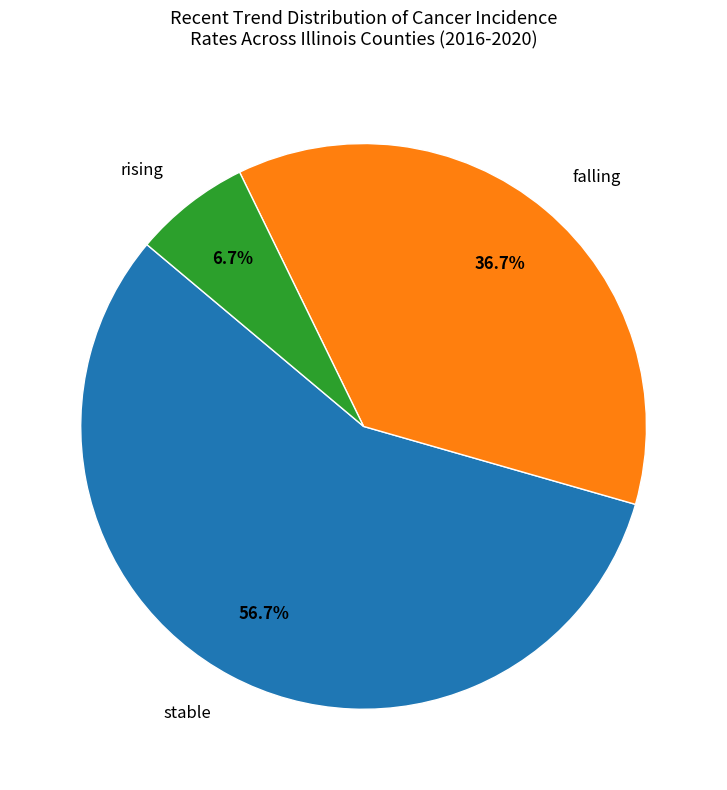

What is the largest slice in the pie chart?

stable